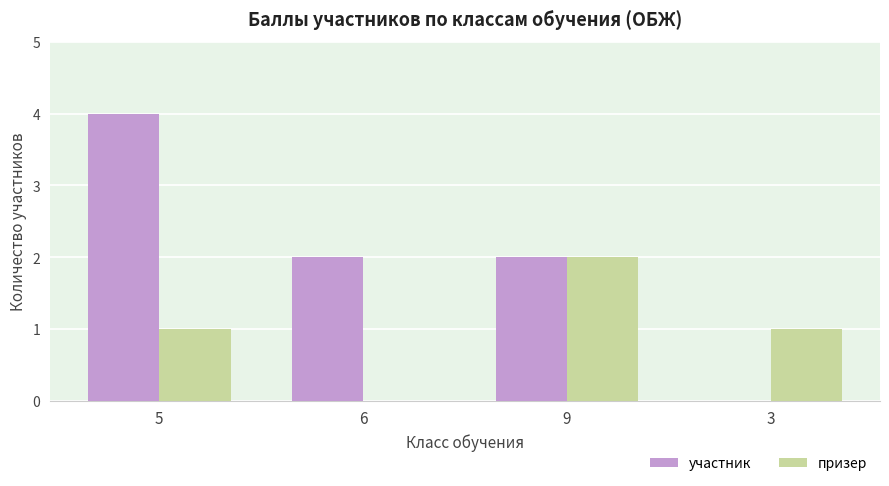

Is it true that участник equals 2 at 9?

True